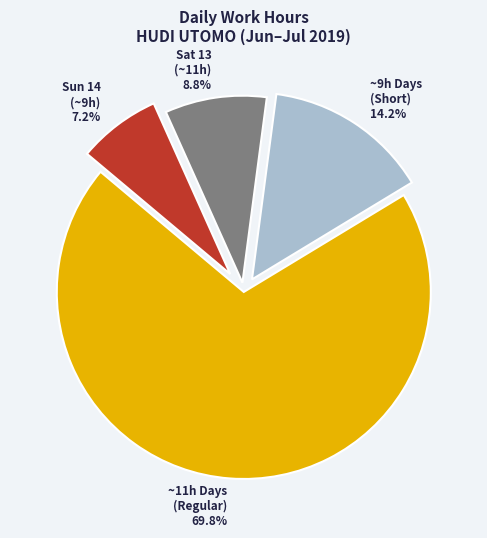

Is the sum of Sat 13 (~11h) and ~9h Days (Short) greater than half?

No